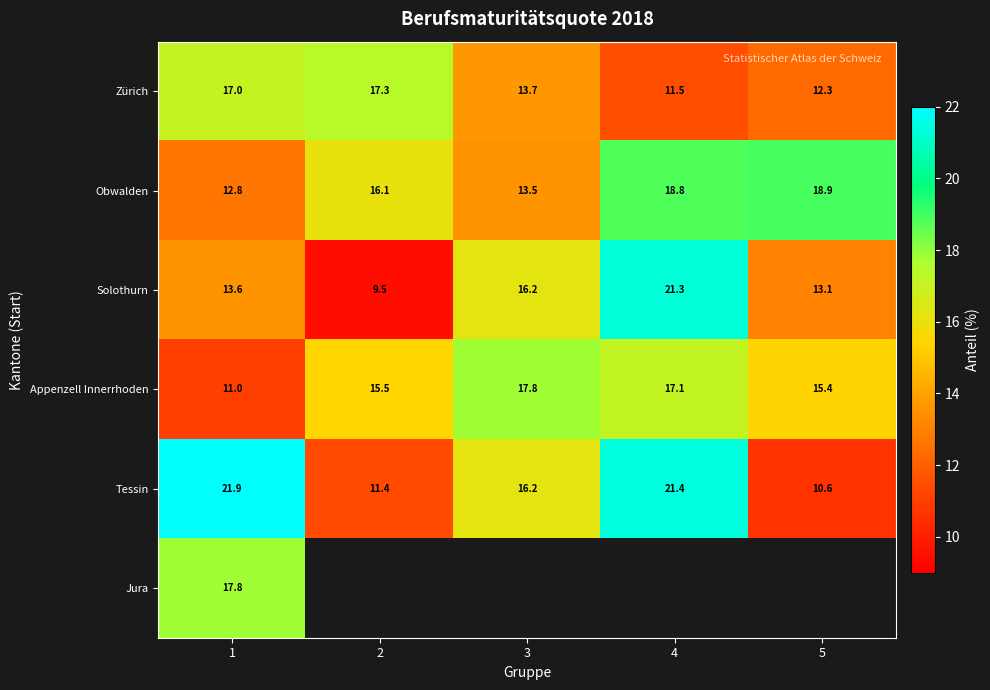

How many values in the Appenzell Innerrhoden series exceed 15?

4